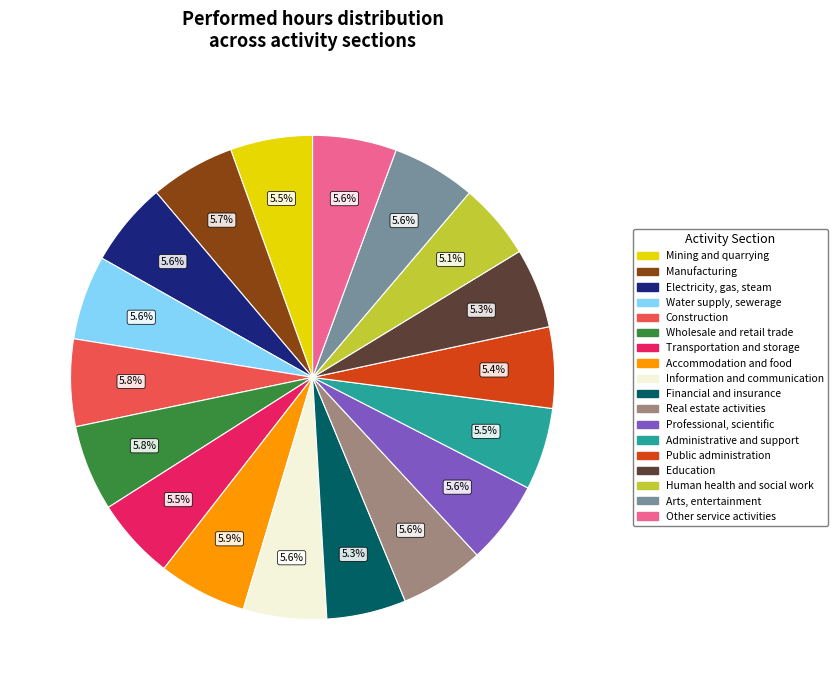

How many segments does this pie chart have?

18